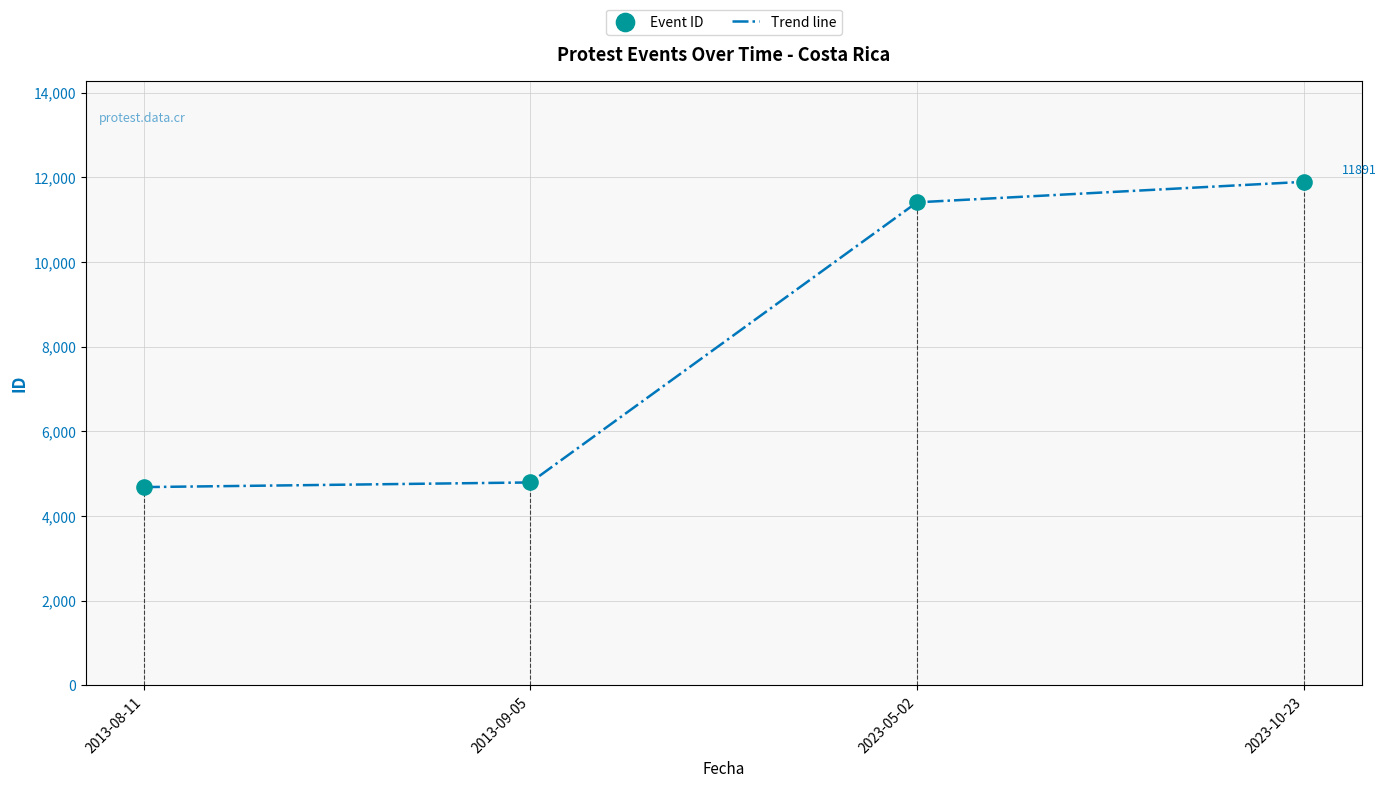

At how many categories does at least one series exceed 8039?

2